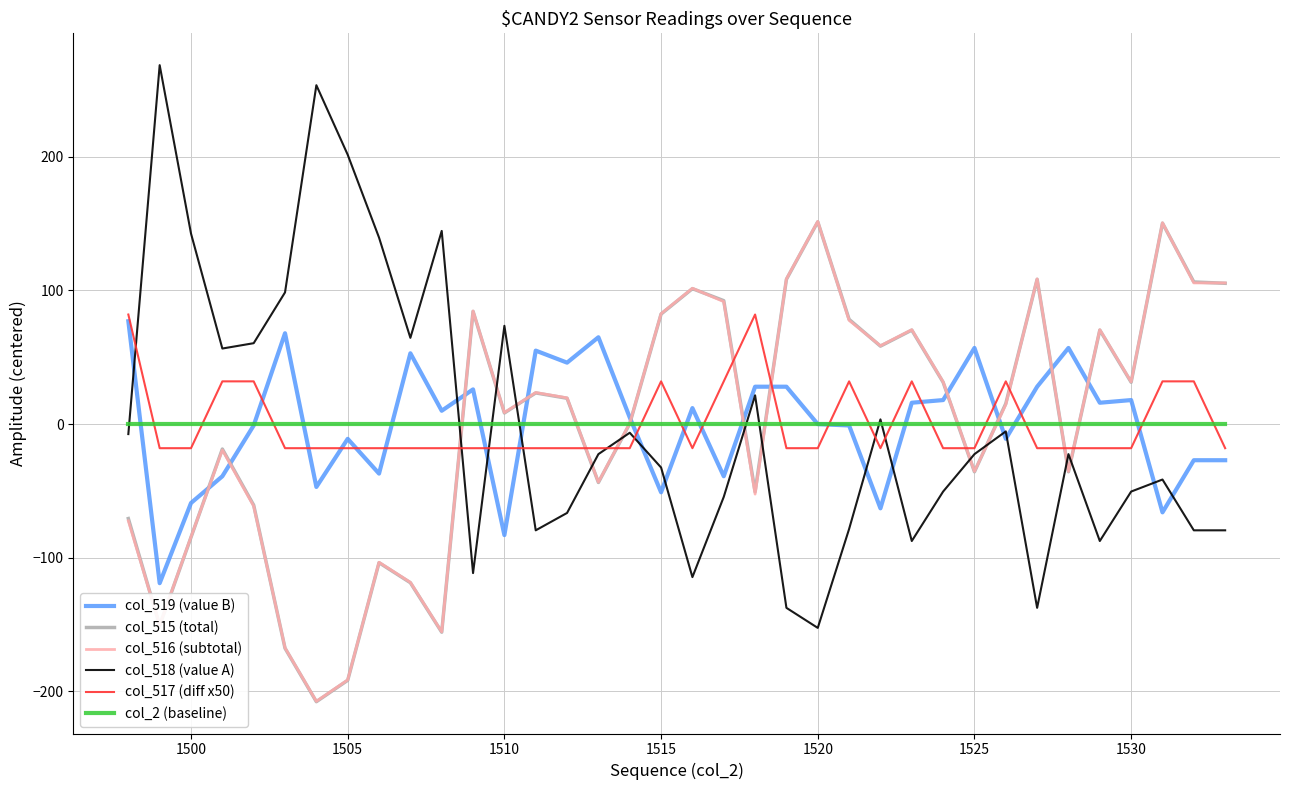

True or false: col_516 (subtotal) and col_518 (value A) intersect in this chart.

True